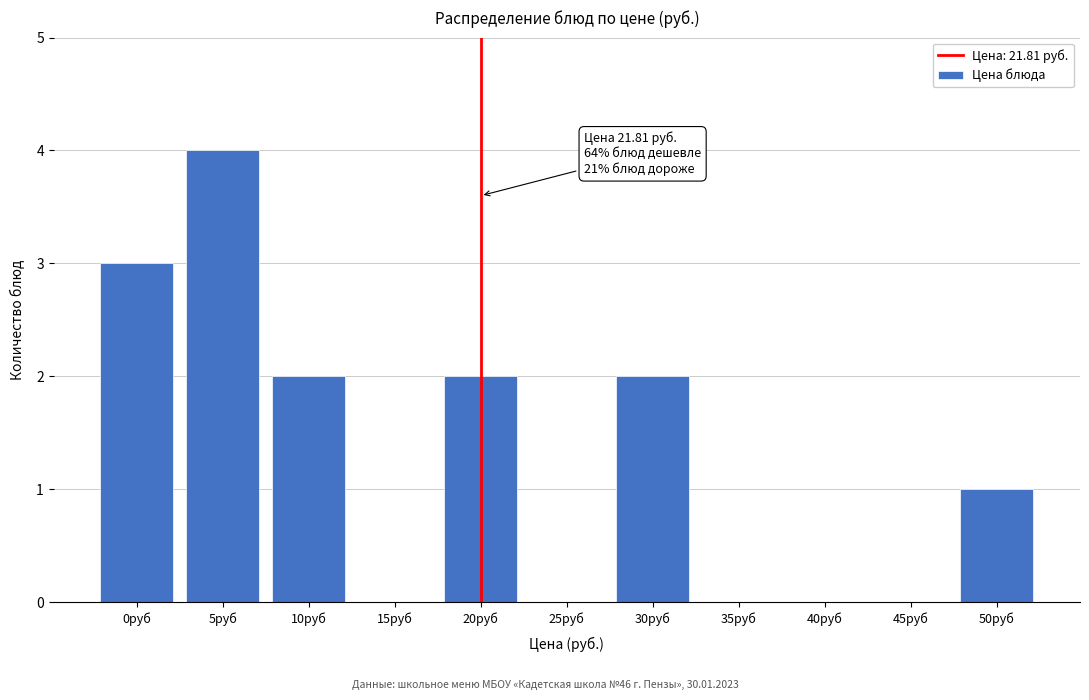

Reading left to right, extract all data points from this chart.

0руб=3	5руб=4	10руб=2	15руб=0	20руб=2	25руб=0	30руб=2	35руб=0	40руб=0	45руб=0	50руб=1